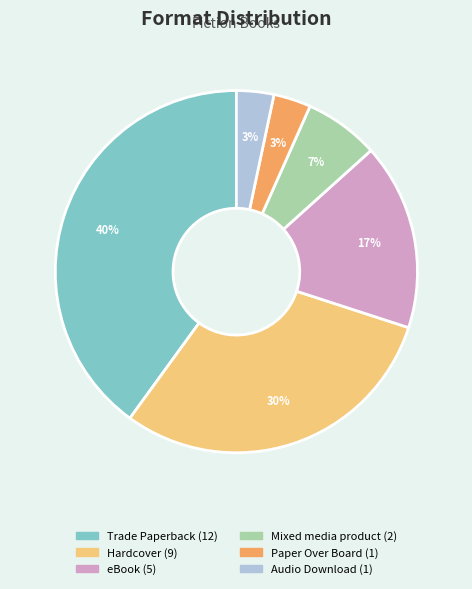

Which slice is the largest?

Trade Paperback